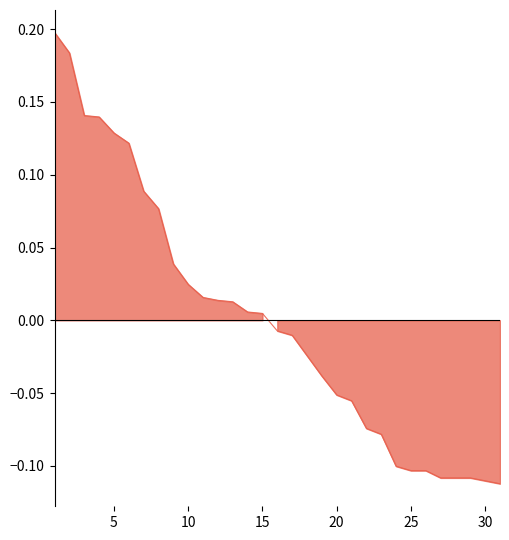

What is the difference between the maximum and minimum values?

0.3